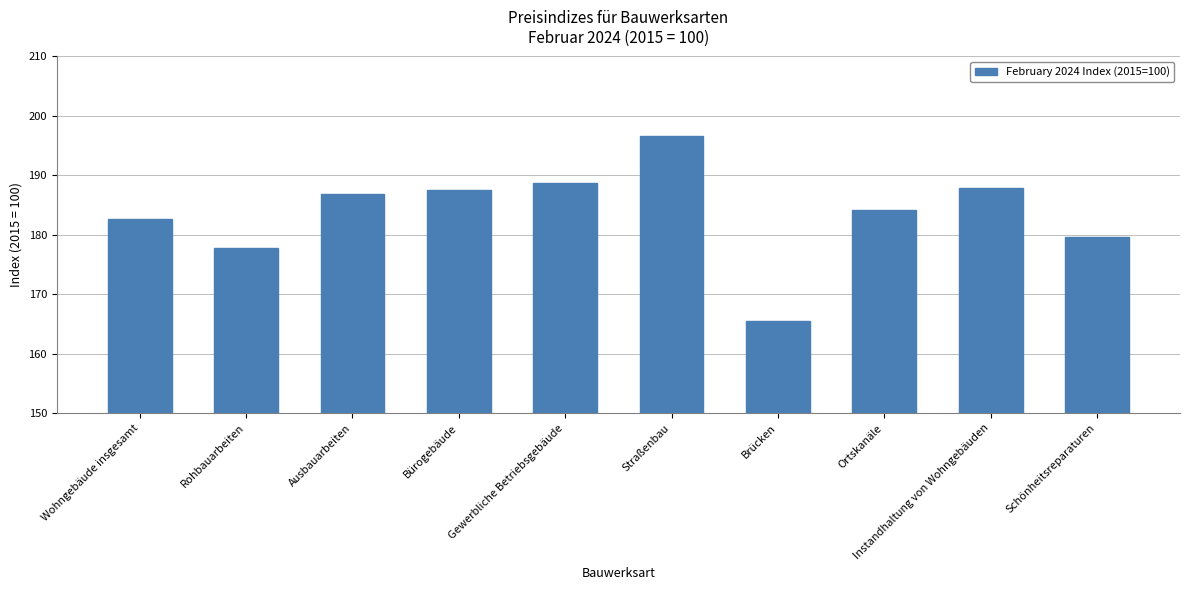

What is the value of the 4th bar from the left?

187.5